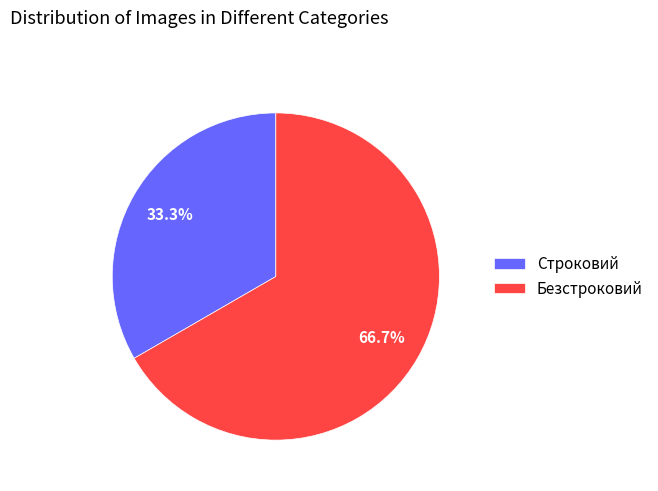

Which category accounts for the majority?

Безстроковий